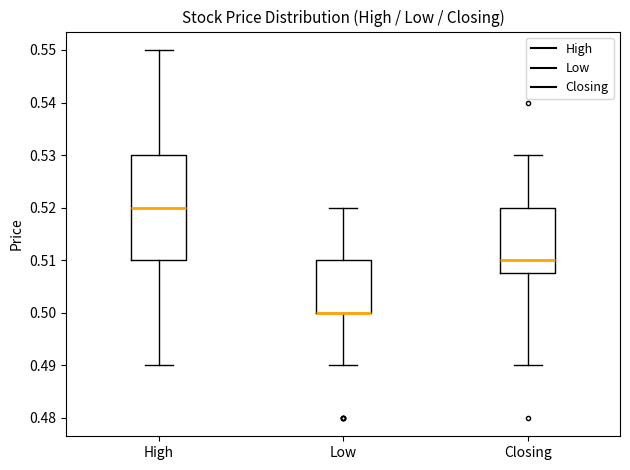

Reading left to right, read every box against the y-axis: the position of its median line, the range the box covers, and the ends of its whiskers. The values are not printed on the chart, so give them approximately, as read against the axis.

High: median 0.520, box 0.510 to 0.530, whiskers 0.490 to 0.550
Low: median 0.500 (drawn on the box's lower edge), box 0.500 to 0.510, whiskers 0.490 to 0.520
Closing: median 0.510, box 0.508 to 0.520, whiskers 0.490 to 0.530